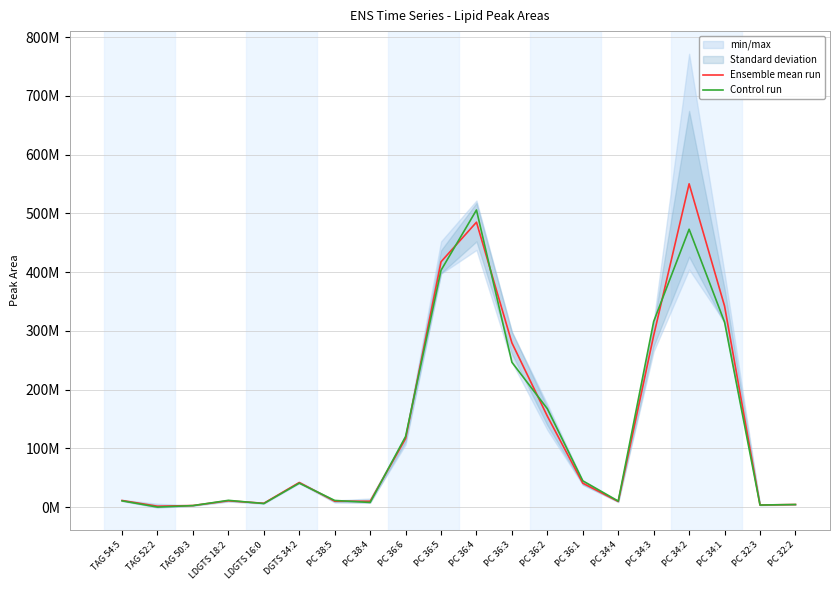

What is the average value of the Control run series?

135141772.8